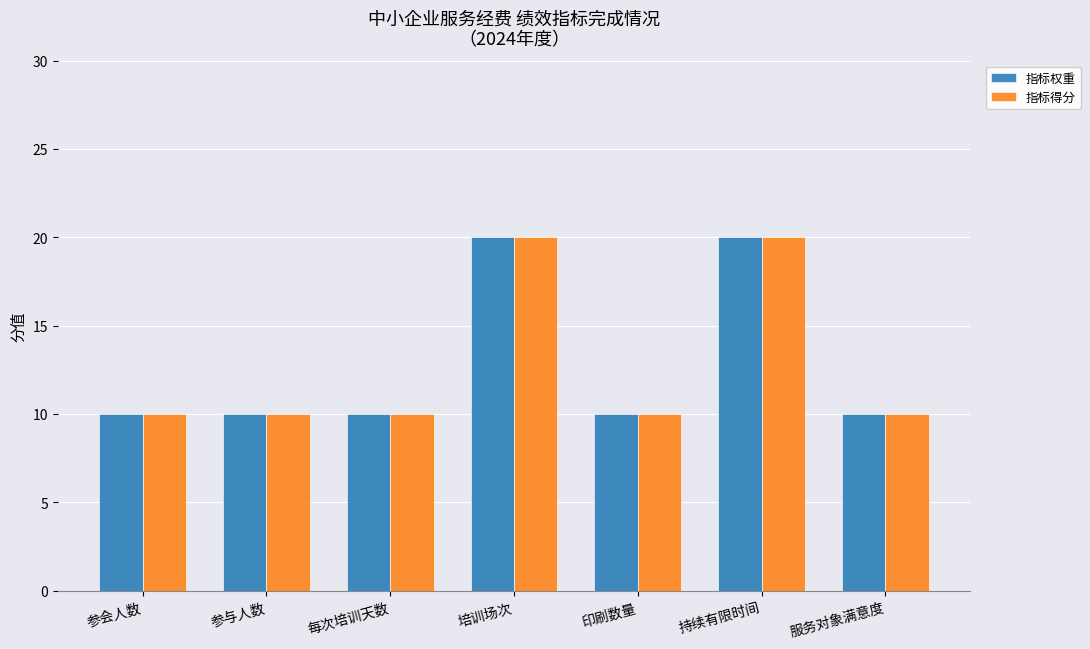

Count the number of categories in the chart.

7